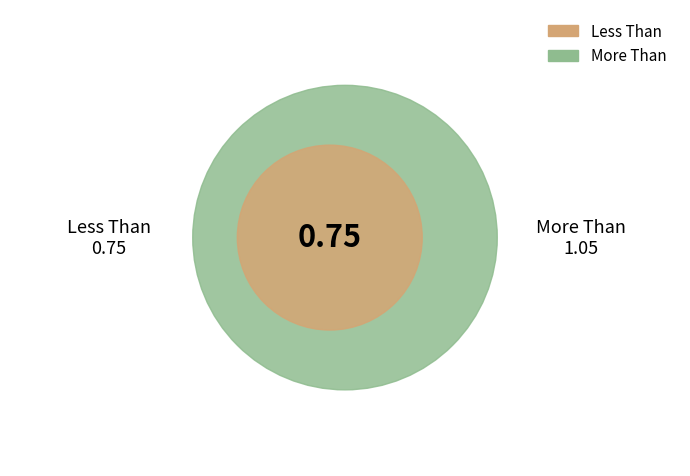

The Less Than slice represents 56% of the pie. True or false?

False